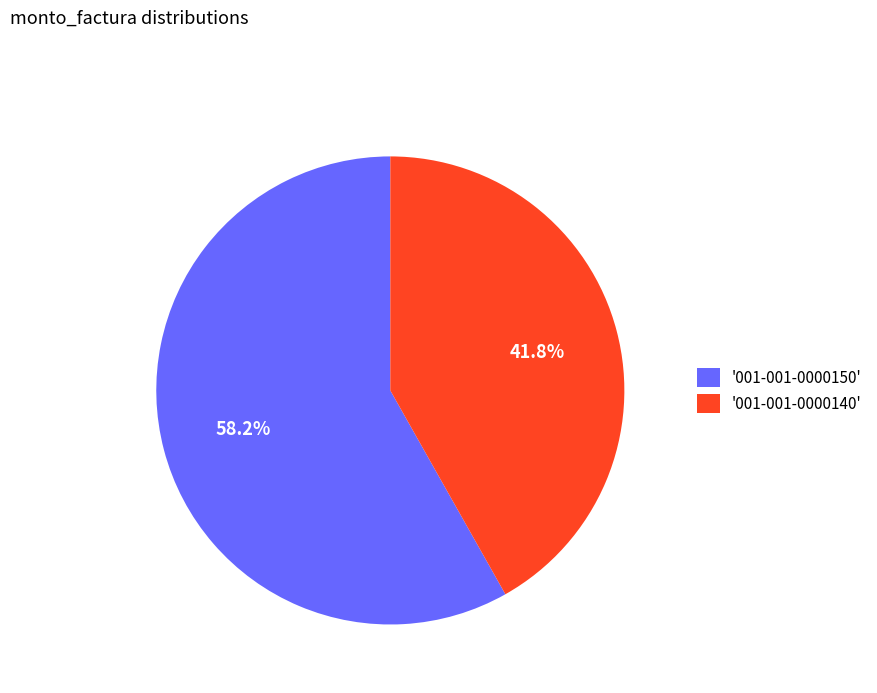

What is the ratio of the value at '001-001-0000140' to the value at '001-001-0000150'?

0.7